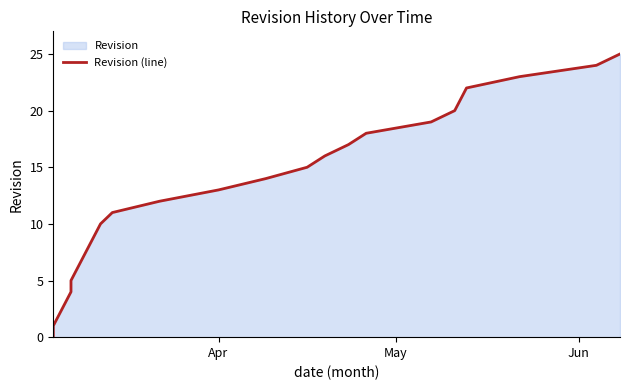

How many values exceed 13?

12